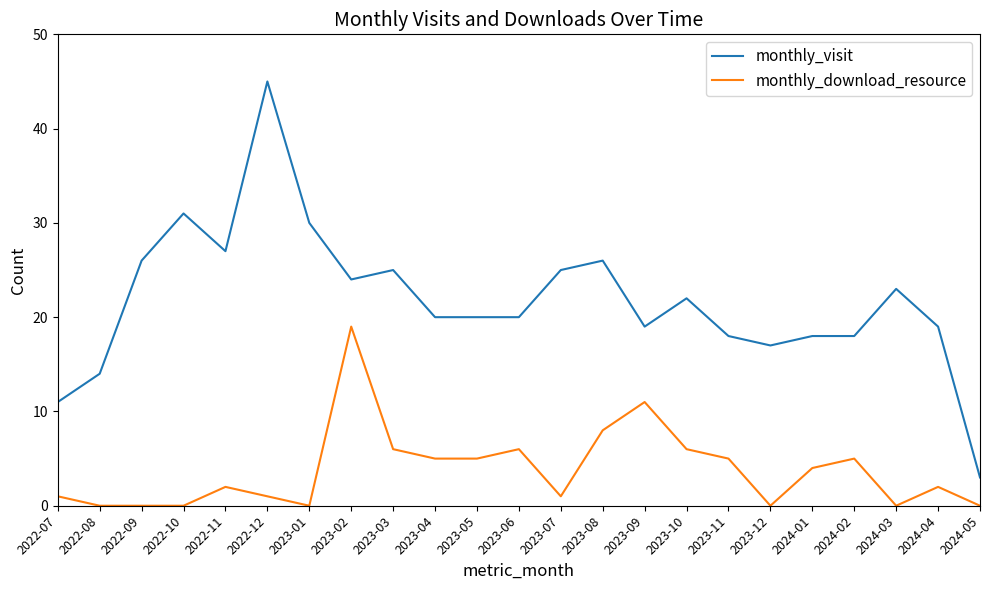

How many categories are shown in the chart?

23